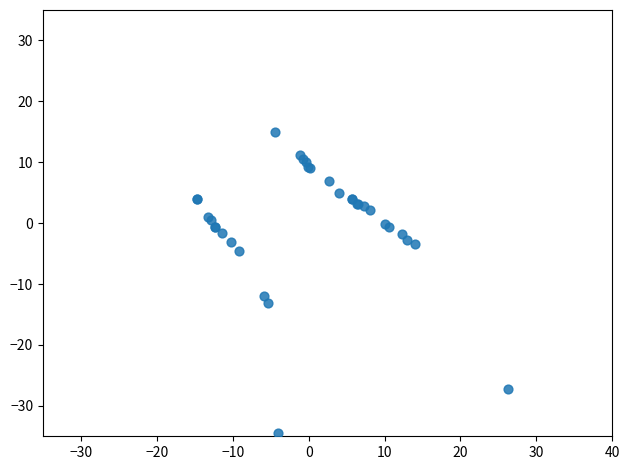

What Y value in the scatter plot is closest to -9?

-12.0